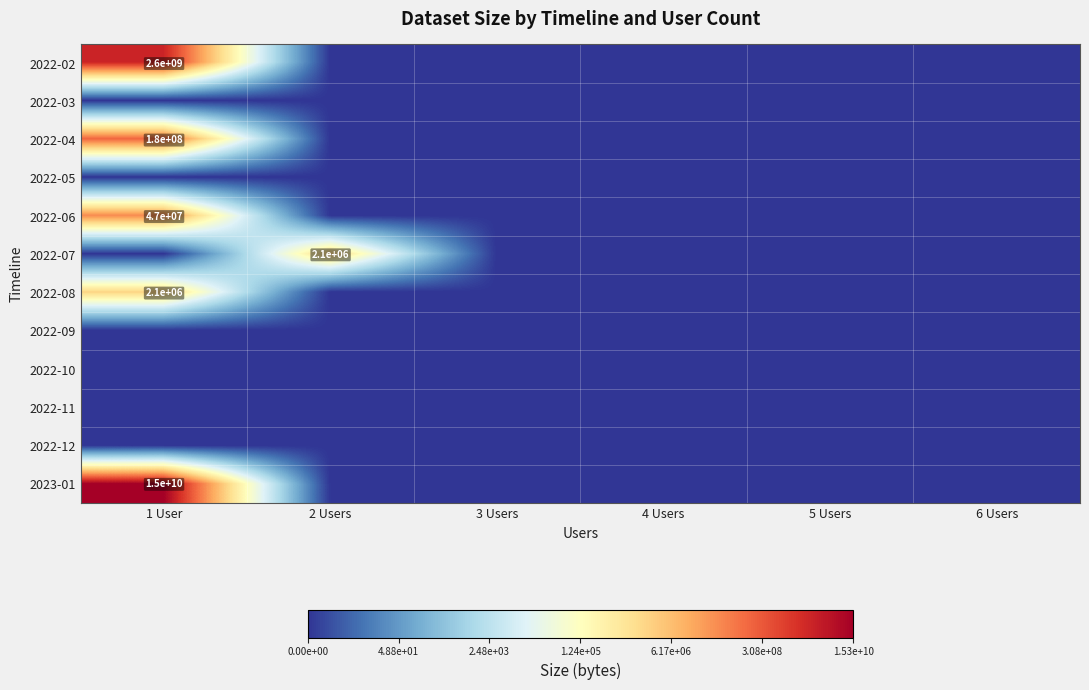

The value of 2022-08 at 1 User is 3426724. True or false?

False